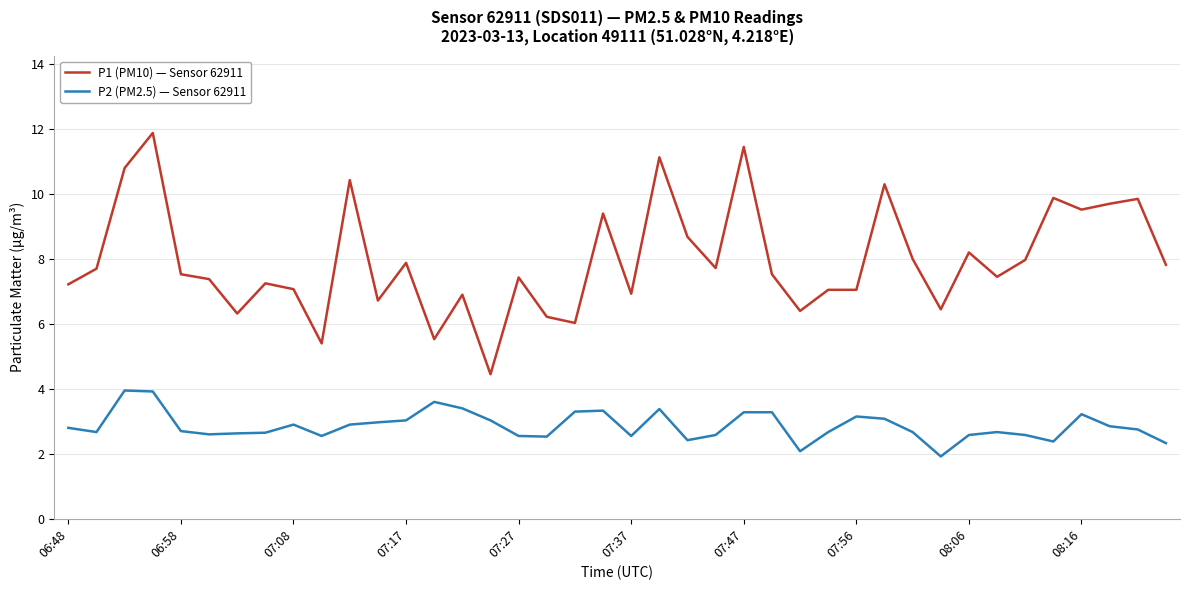

Which series has the largest total across all categories?

P1 (PM10) — Sensor 62911